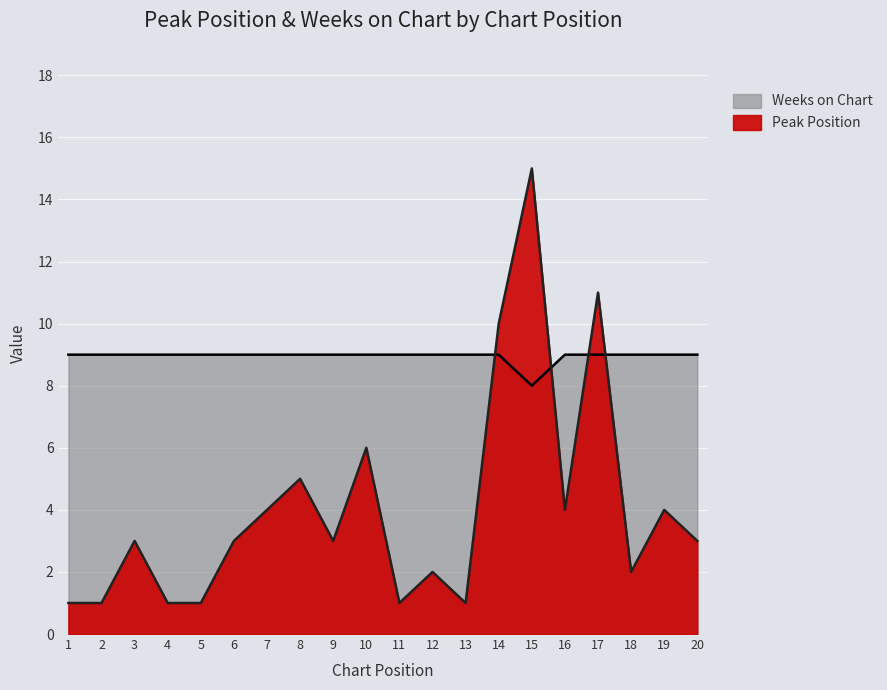

True or false: Weeks on Chart has more than 2 interior local peaks.

False